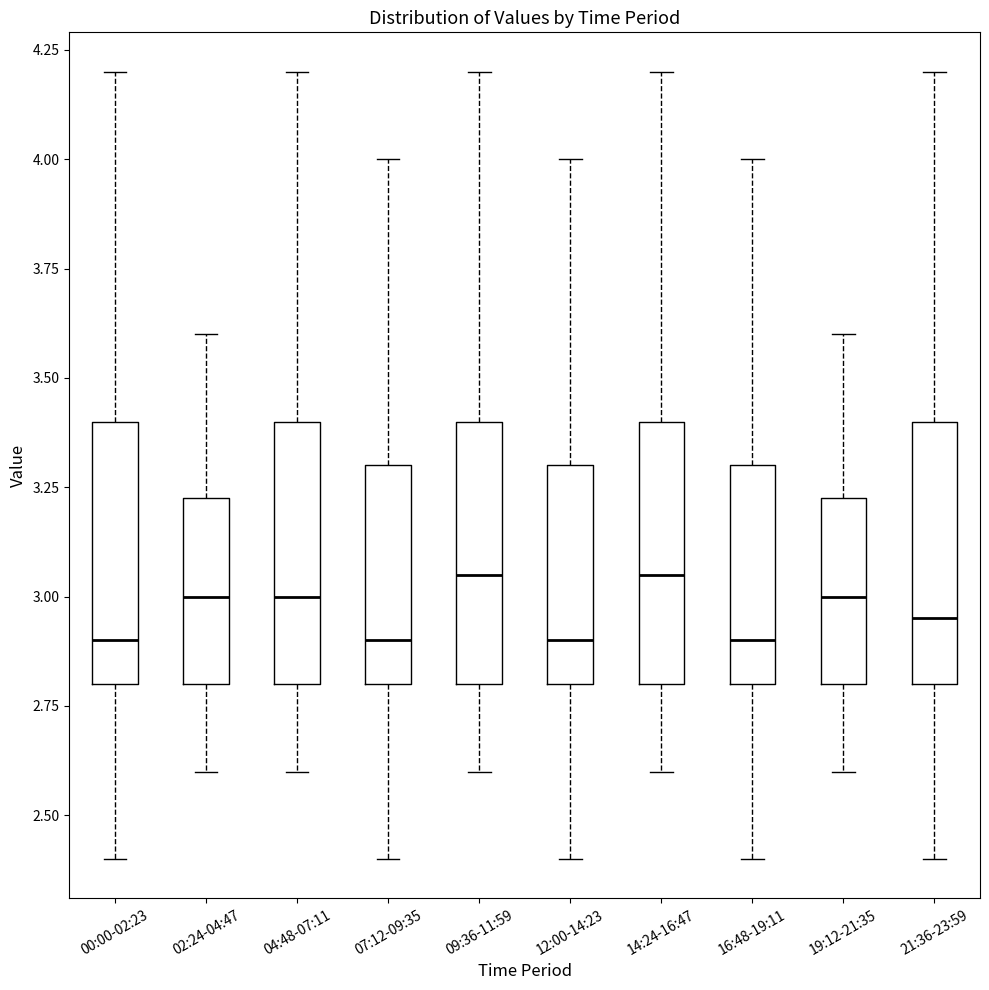

Where does the median line of the box for 02:24-04:47 sit on the y-axis? The values are not printed on the chart, so give them approximately, as read against the axis.

3.00